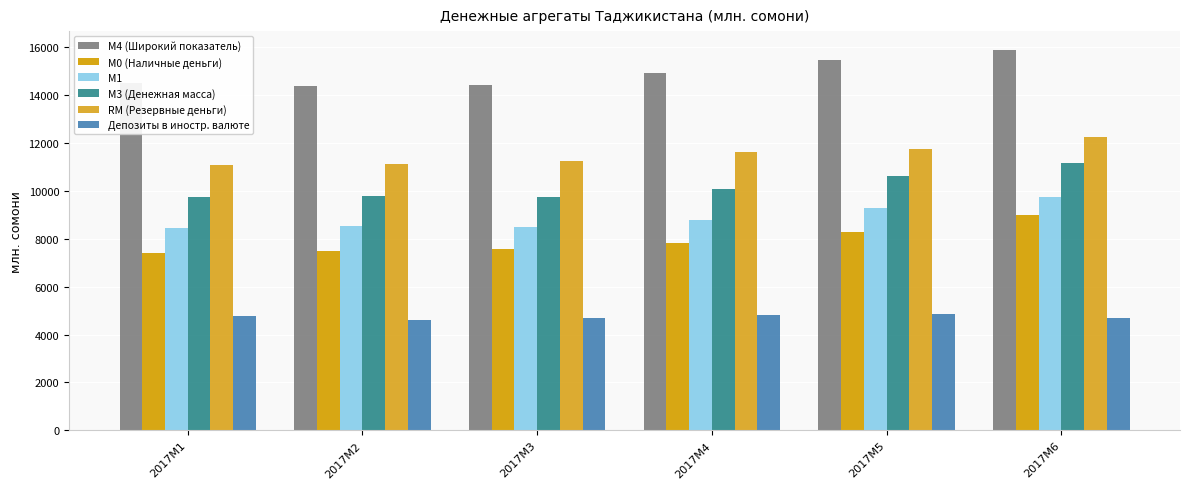

At how many categories does at least one series exceed 4600?

6